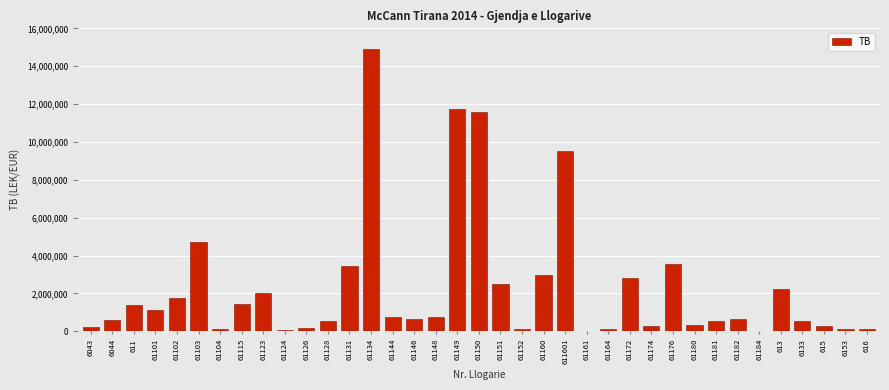

What is the sum of the values at 613 and 61134?

17168664.8